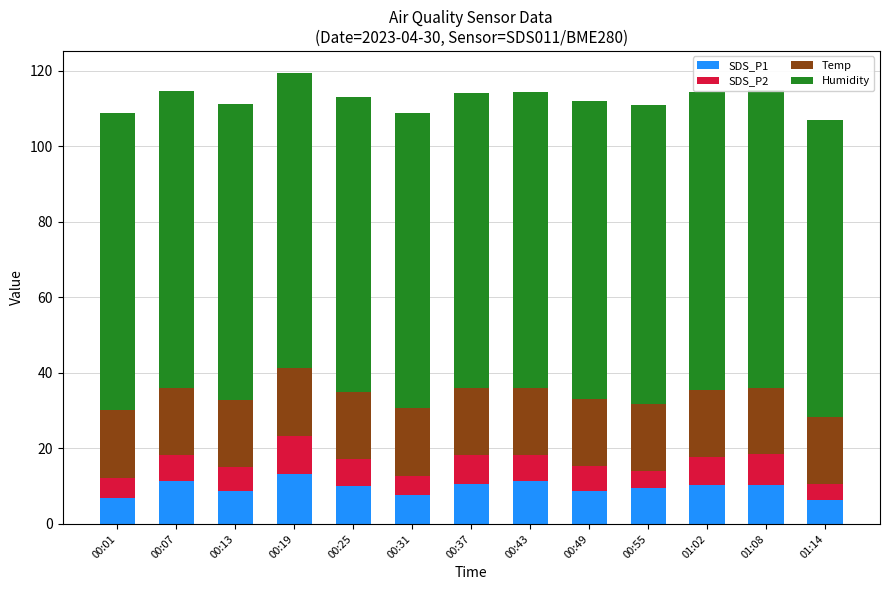

What is the sum of all SDS_P1 values?

125.0